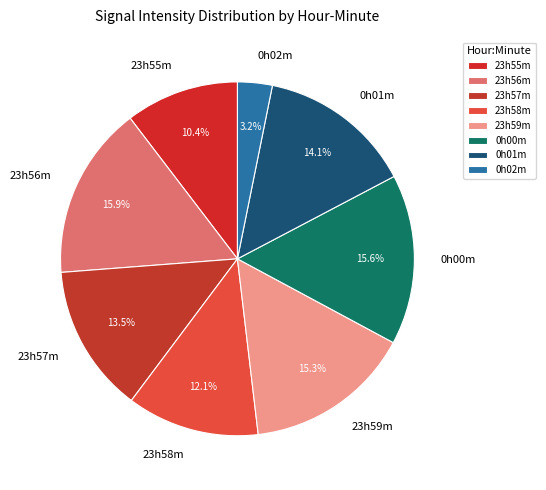

To the nearest percent, what is the average slice percentage?

12%